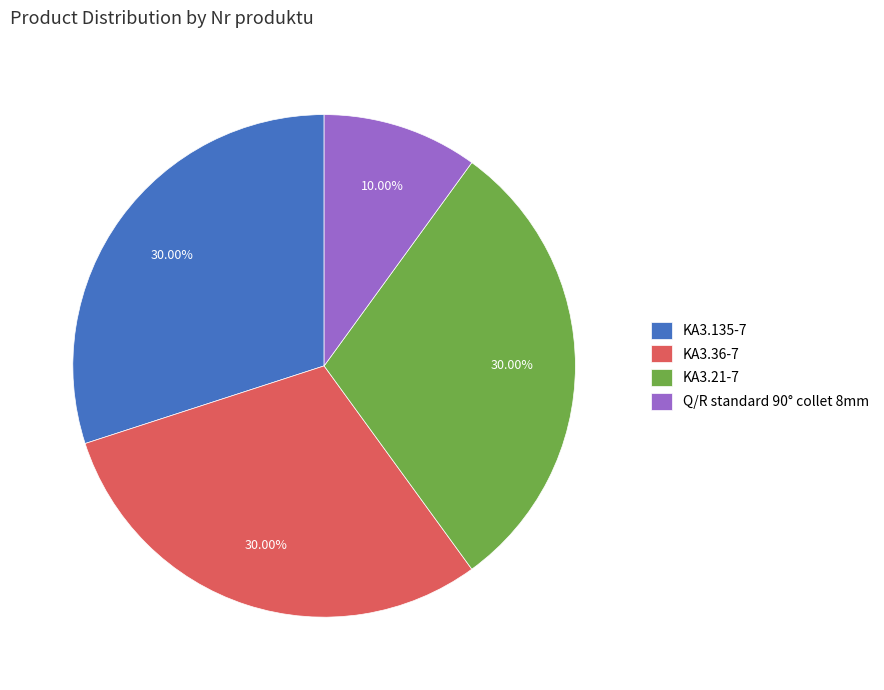

To the nearest percent, what is the difference between the largest and smallest slice percentages?

20%